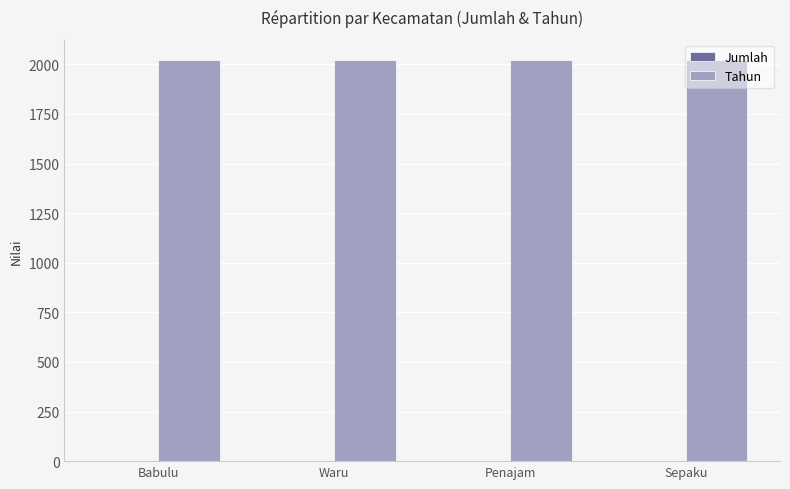

At Penajam, list the series in order from largest to smallest.

Tahun, Jumlah